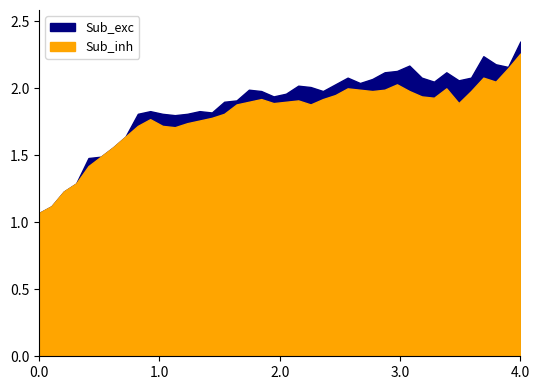

True or false: Sub_exc and Sub_inh cross at least once.

False